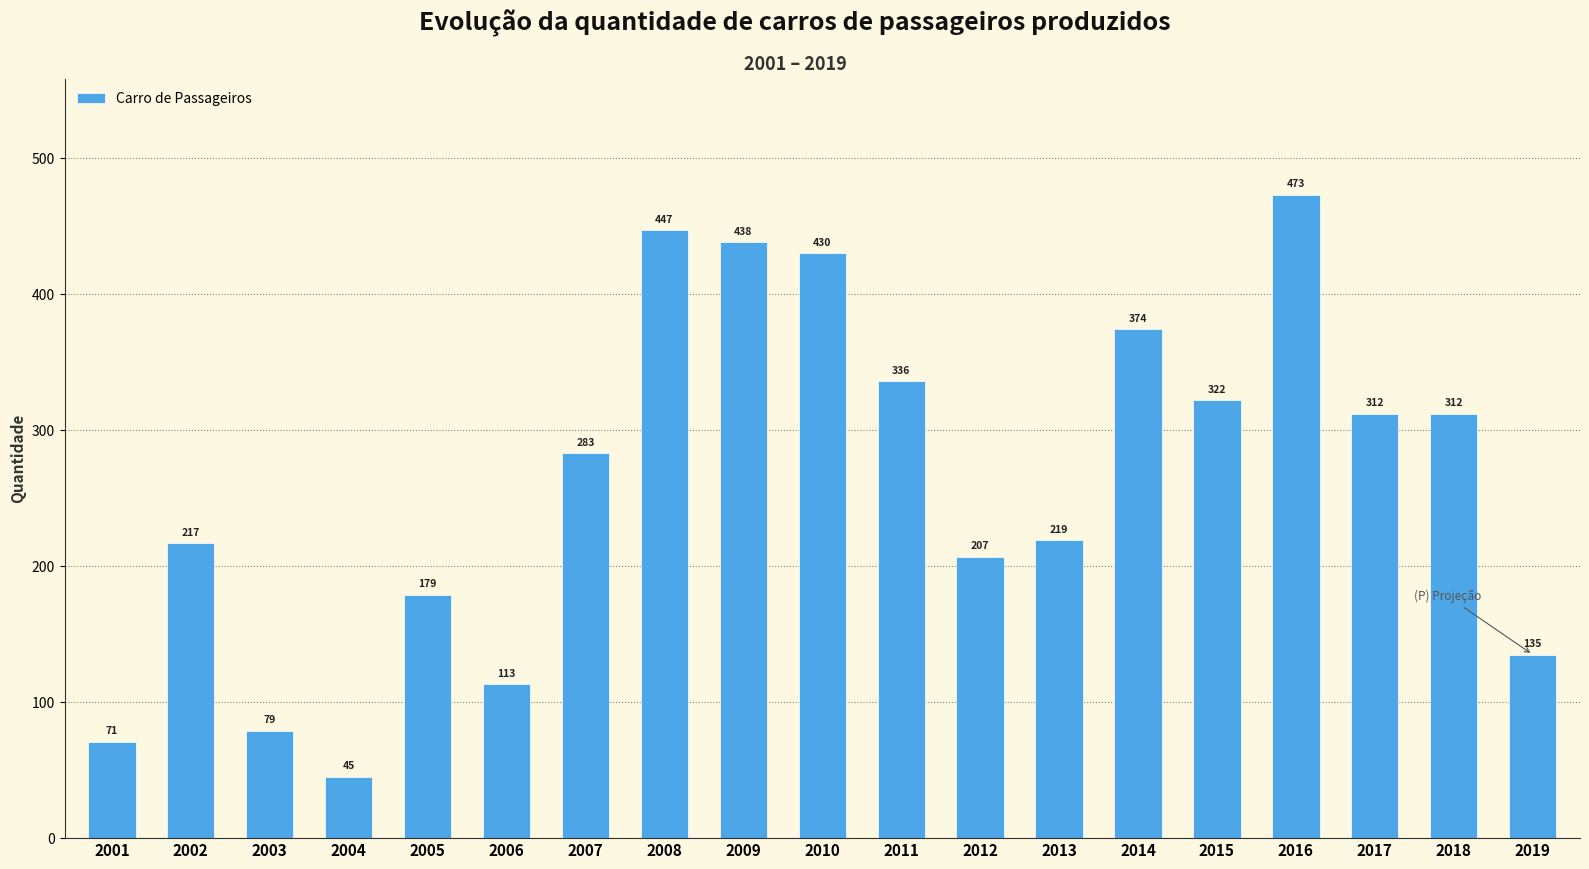

Between 2002 and 2018, which is larger?

2018